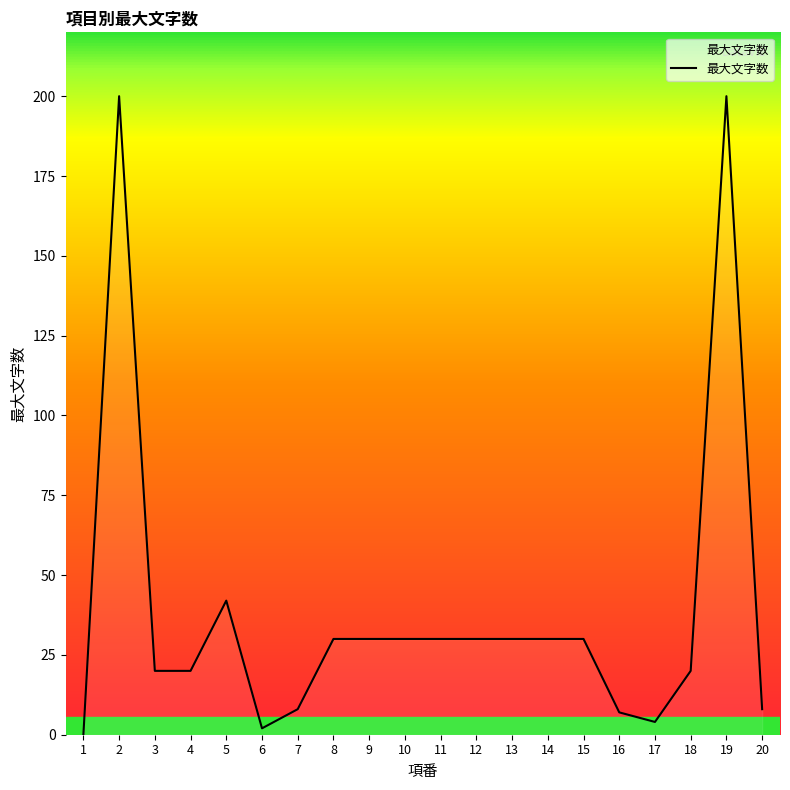

How many interior local peaks (higher than both neighbors) does the data have?

3